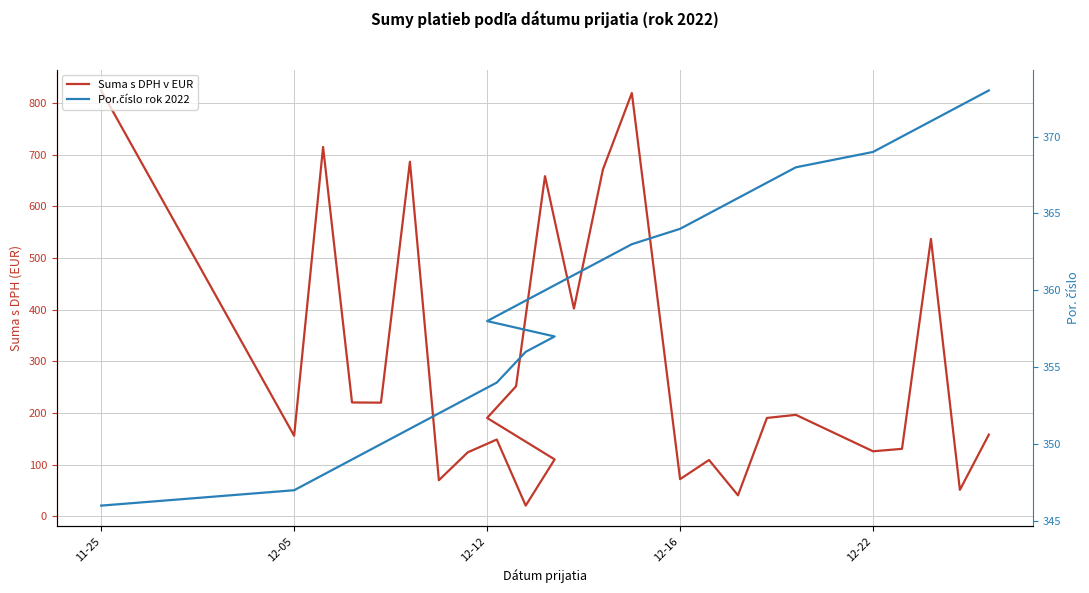

What is the value of the Por.číslo rok 2022 point at the 6th from the left?

351.0